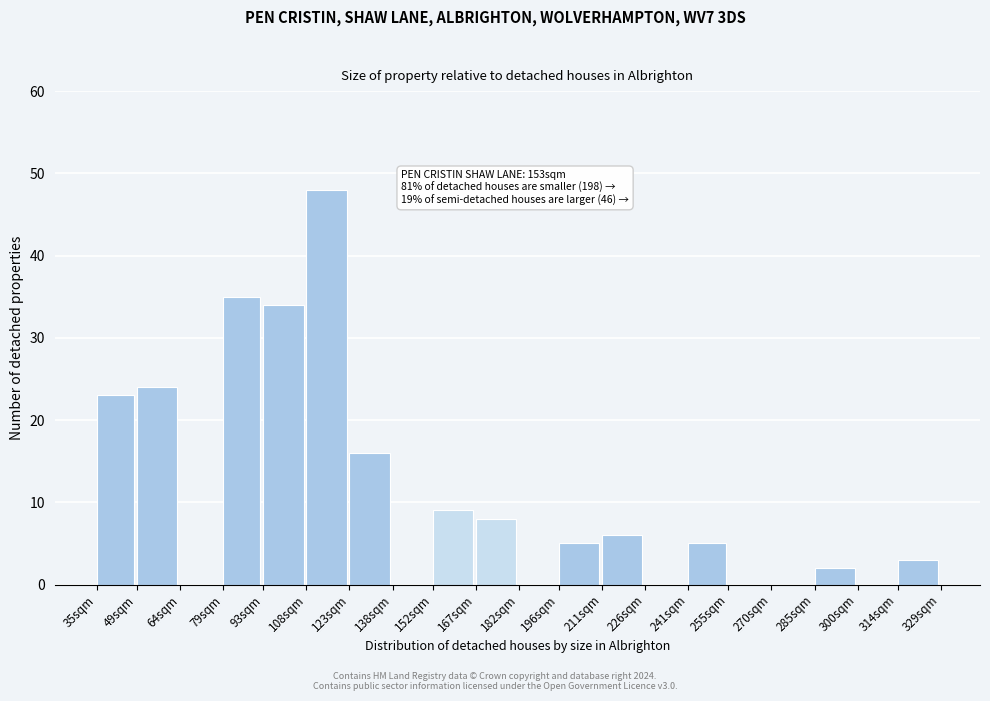

Reading right to left, what are all the values shown in this chart?

314sqm=3	300sqm=0	285sqm=2	270sqm=0	255sqm=0	241sqm=5	226sqm=0	211sqm=6	196sqm=5	182sqm=0	167sqm=8	152sqm=9	138sqm=0	123sqm=16	108sqm=48	93sqm=34	79sqm=35	64sqm=0	49sqm=24	35sqm=23